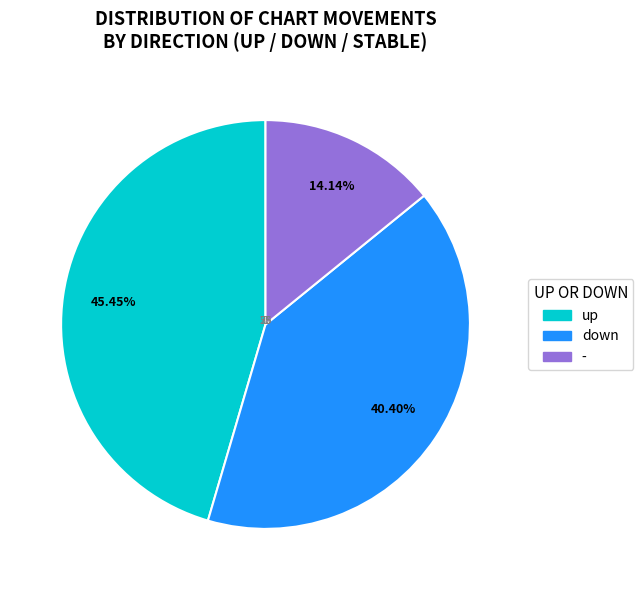

Between up and down, which is larger?

up